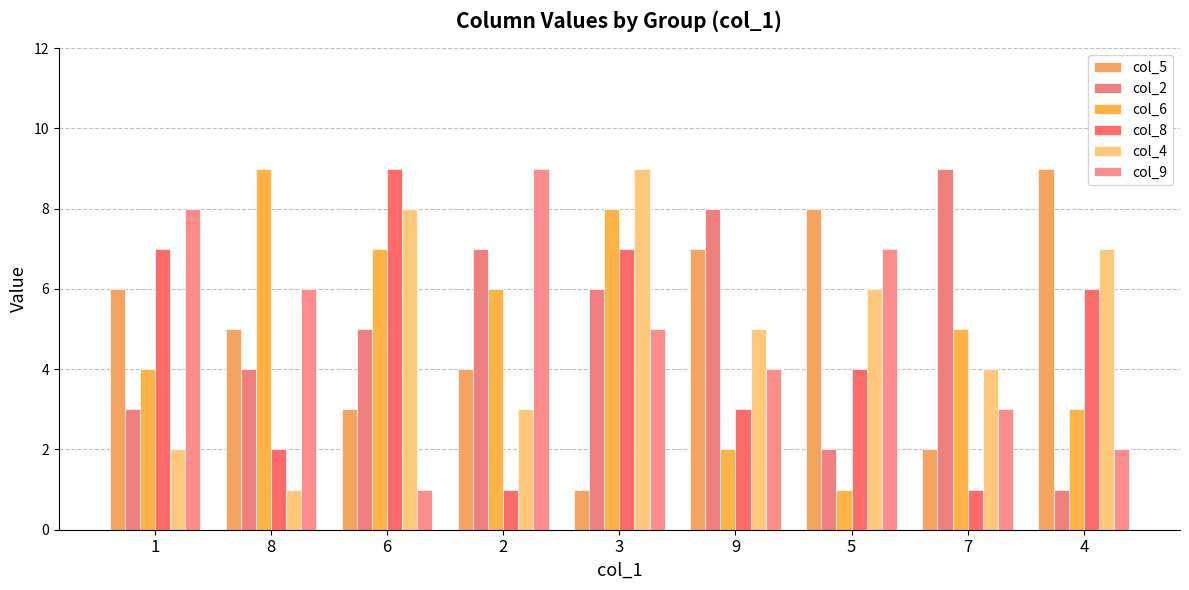

At which label is col_6 closest to 5?

7